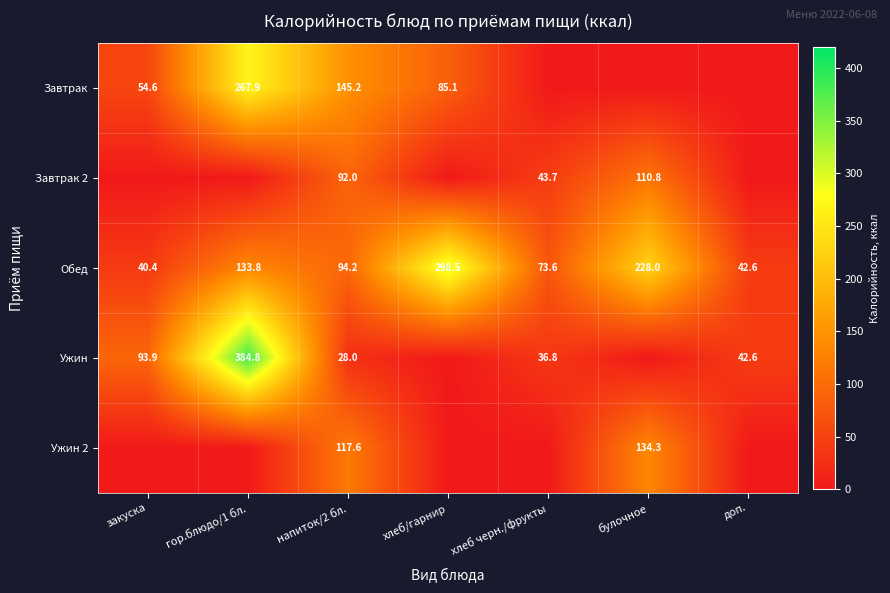

Where does the Обед series first go above 94?

гор.блюдо/1 бл.